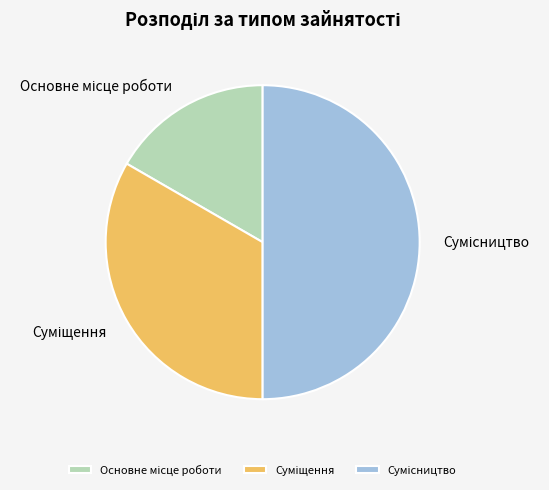

Count the number of slices in the pie.

3